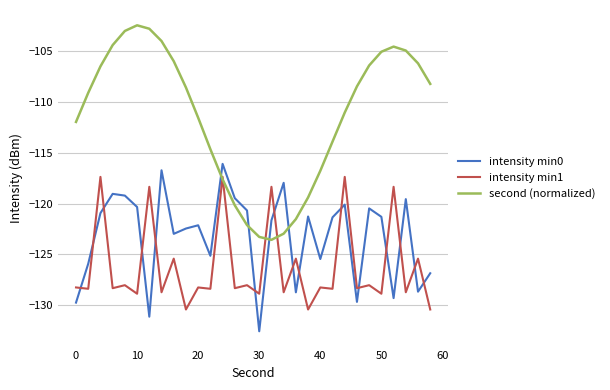

Rank the series by their average value, from highest to lowest.

second (normalized), intensity min0, intensity min1